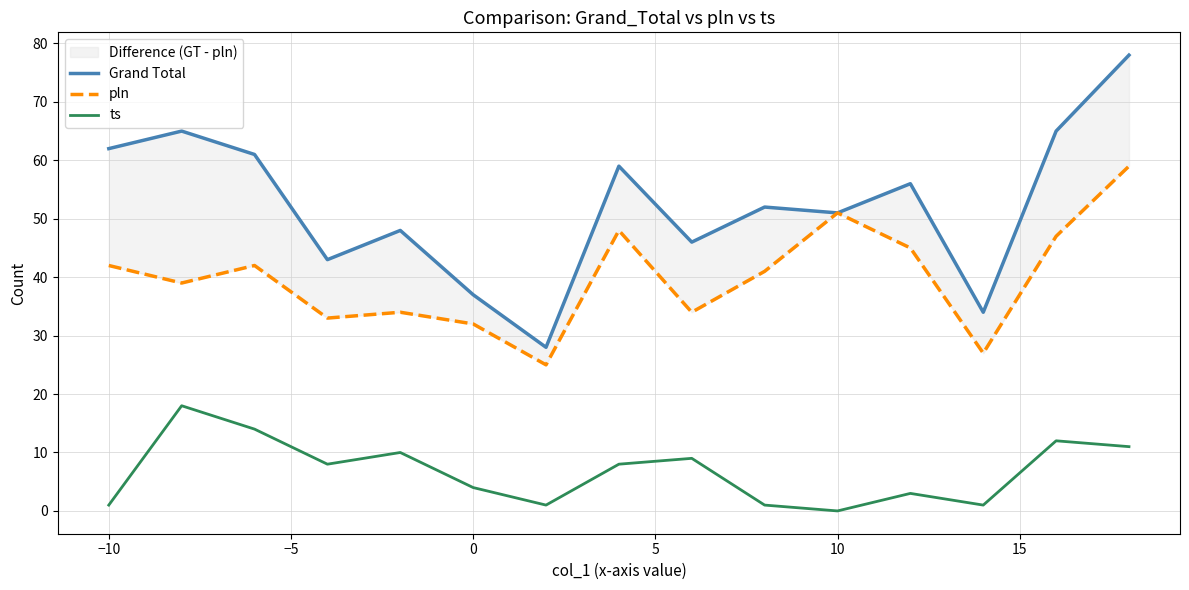

List the series in order of their overall mean, lowest first.

ts, pln, Grand Total